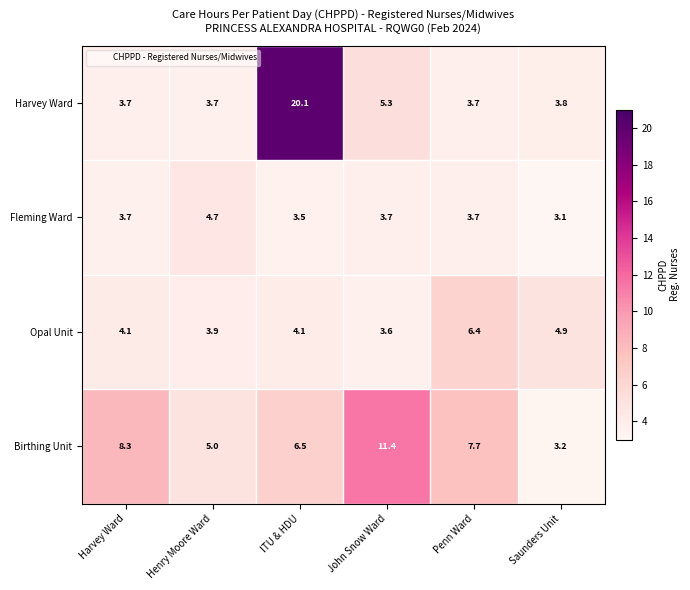

Reading left to right, what are all the values shown in this chart?

Harvey Ward: 3.7	3.7	20.1	5.3	3.7	3.8
Fleming Ward: 3.7	4.7	3.5	3.7	3.7	3.1
Opal Unit: 4.1	3.9	4.1	3.6	6.4	4.9
Birthing Unit: 8.3	5.0	6.5	11.4	7.7	3.2